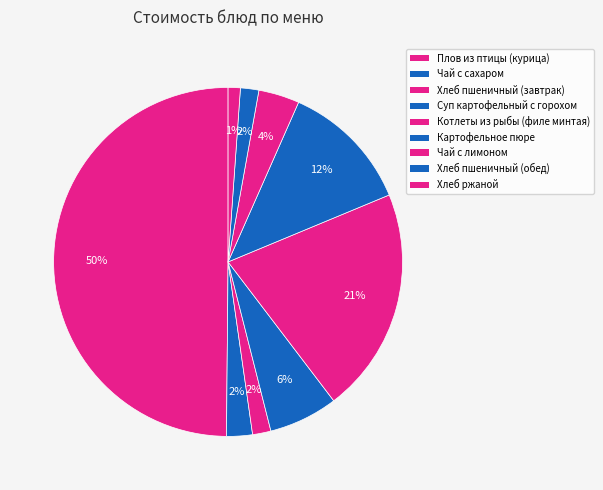

What is the smallest slice in the pie chart?

Хлеб ржаной